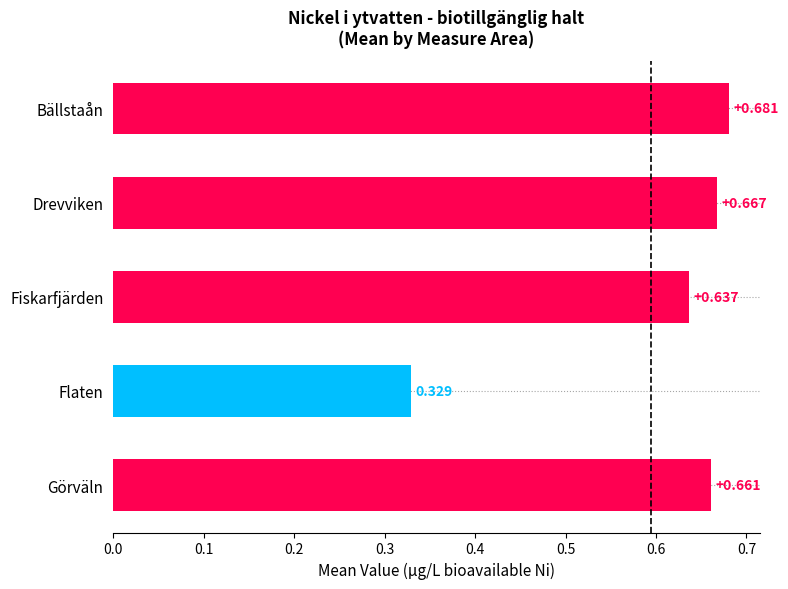

What is the label of the 5th bar from the bottom?

Bällstaån